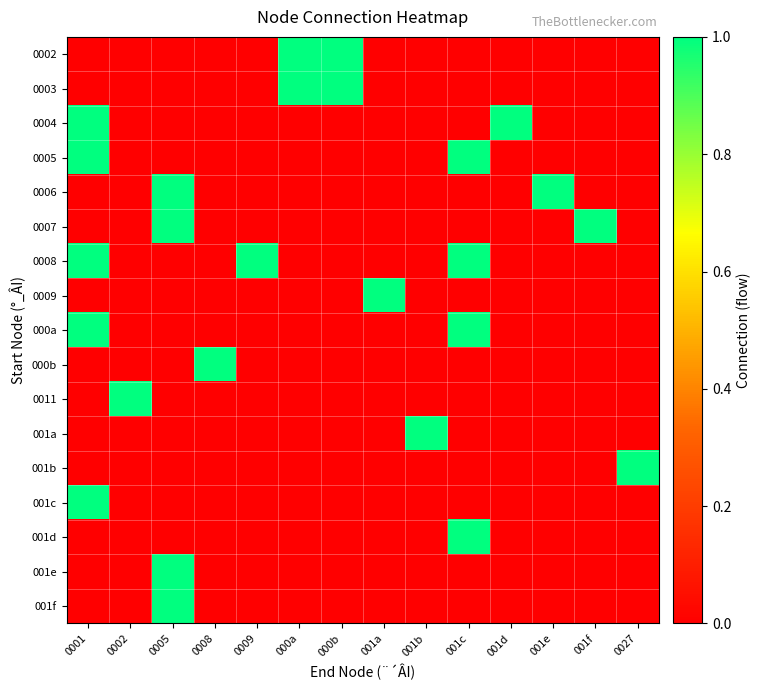

Which series has the largest total across all categories?

0008